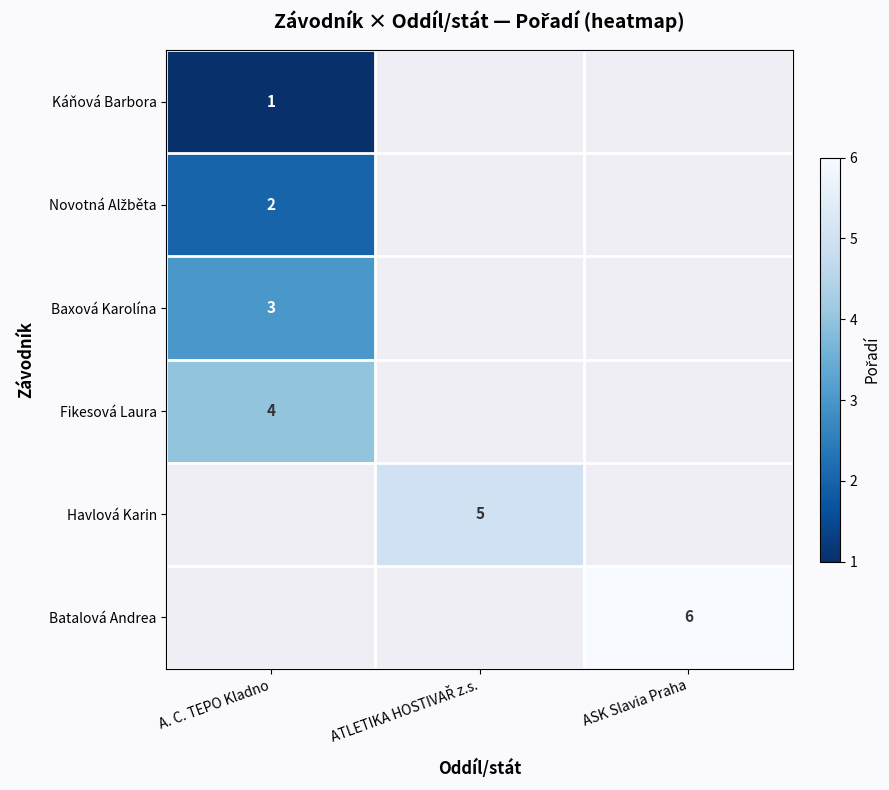

Is it true that Baxová Karolína equals 1 at A. C. TEPO Kladno?

False